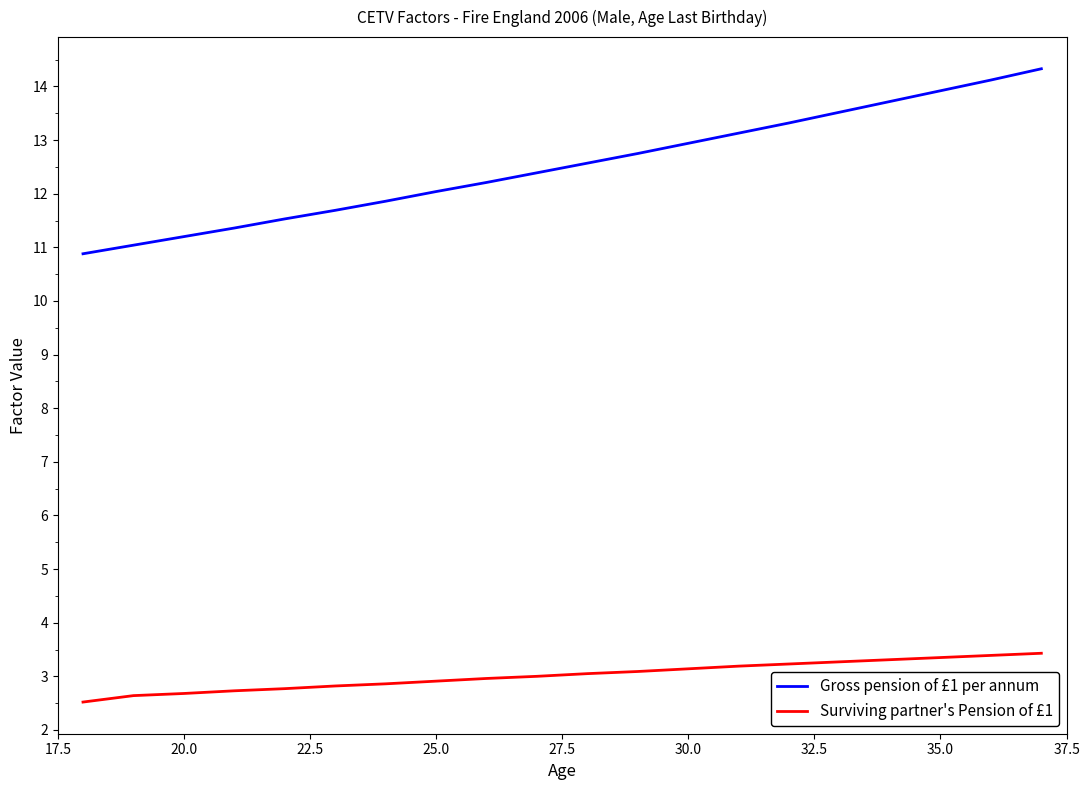

Which series has the widest spread of values?

Gross pension of £1 per annum